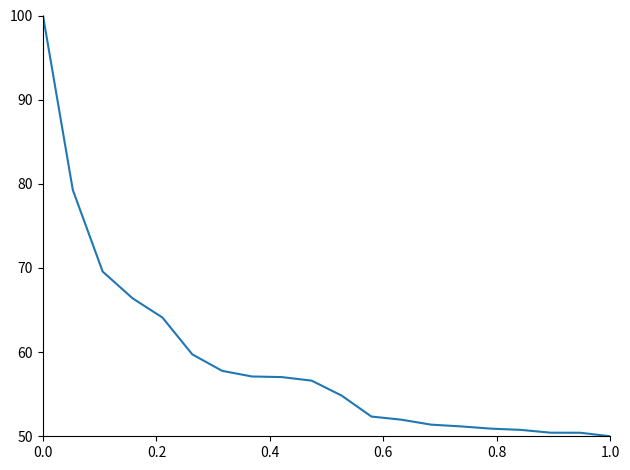

Does the chart have visible grid lines?

No